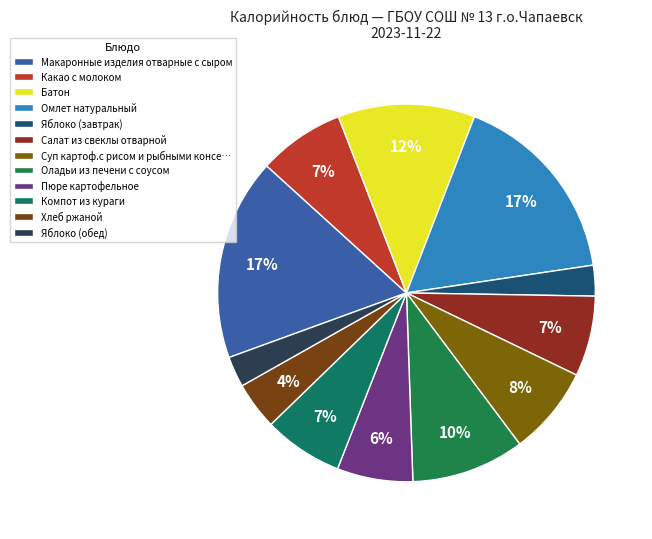

To the nearest percent, what portion does Макаронные изделия отварные с сыром represent?

17%